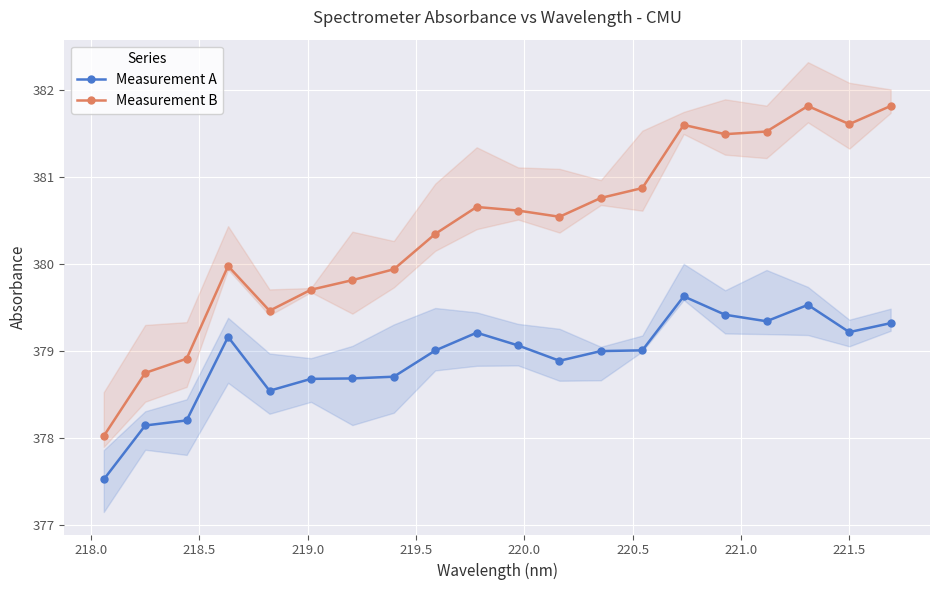

True or false: Measurement A and Measurement B intersect in this chart.

False